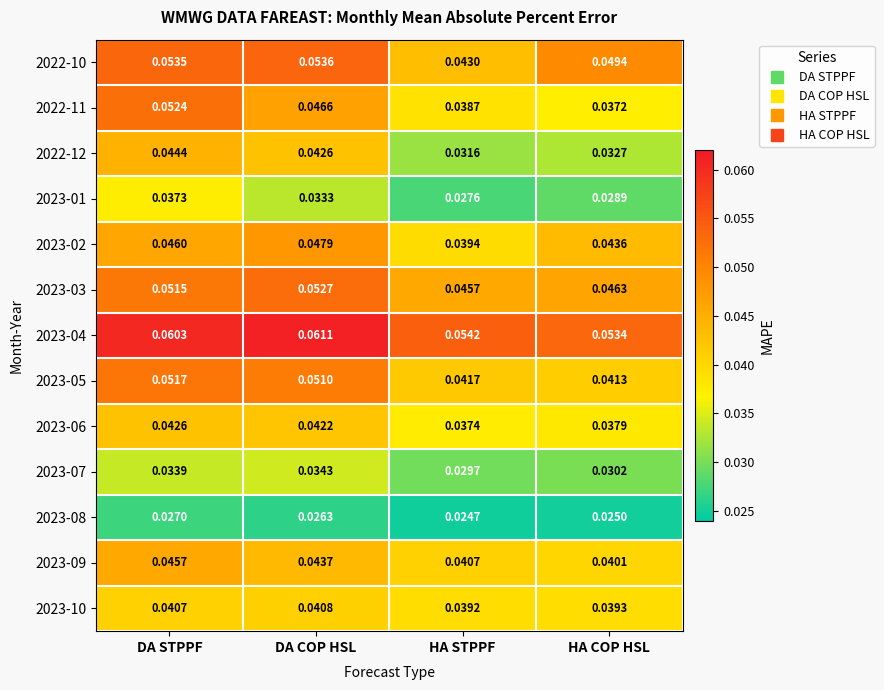

At DA STPPF, list the series in order from smallest to largest.

2023-08, 2023-07, 2023-01, 2023-10, 2023-06, 2022-12, 2023-09, 2023-02, 2023-03, 2023-05, 2022-11, 2022-10, 2023-04